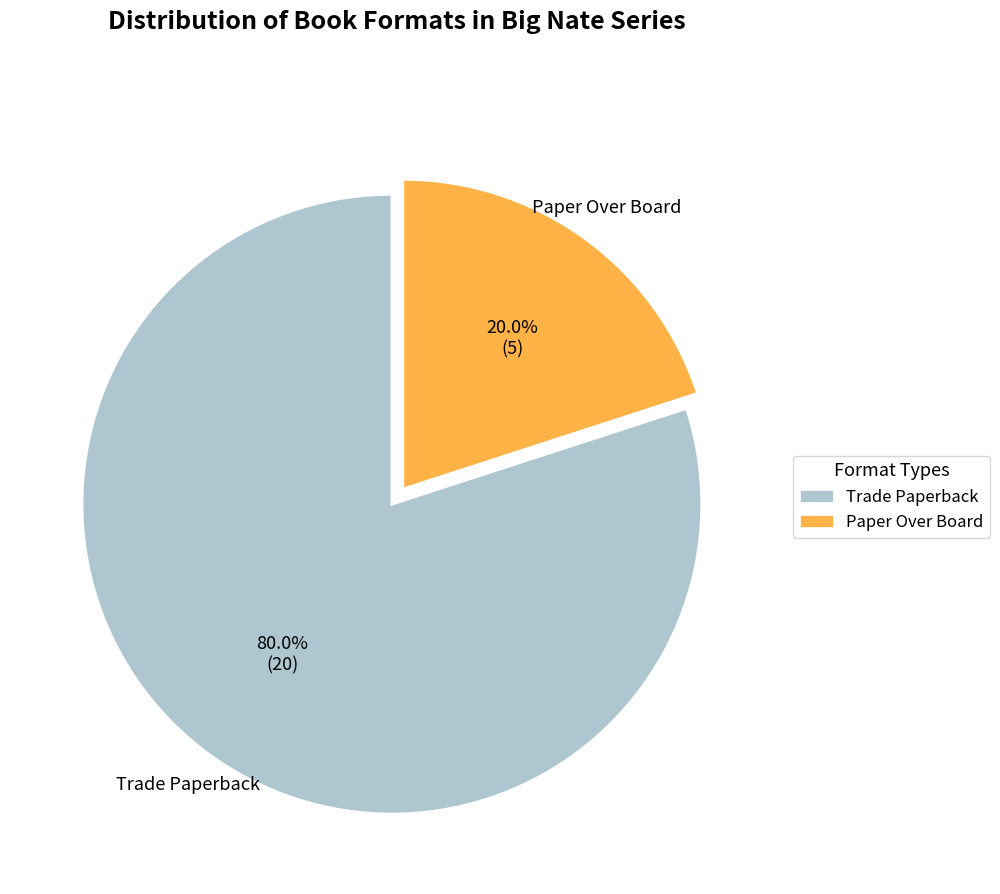

Between Paper Over Board and Trade Paperback, which is larger?

Trade Paperback